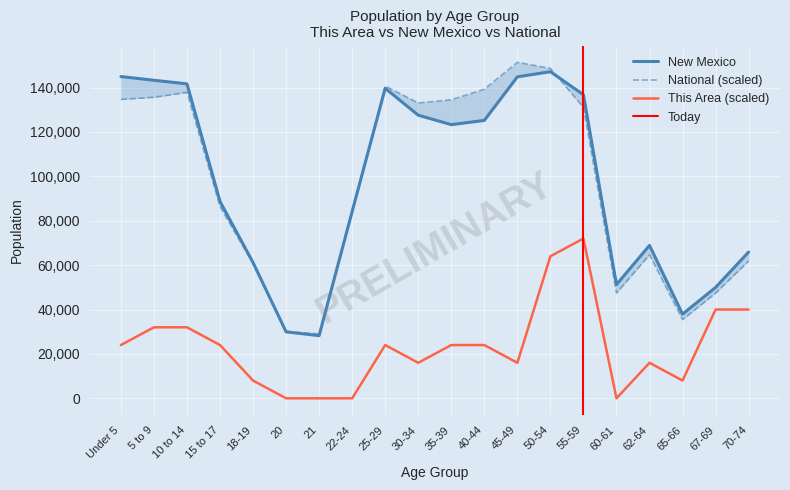

The value of New Mexico at 67-69 is 72762.6. True or false?

False